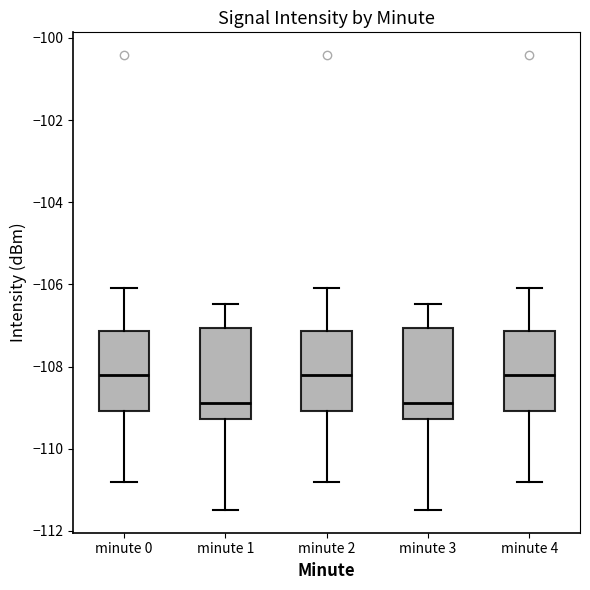

Reading left to right, read every box against the y-axis: the position of its median line, the range the box covers, and the ends of its whiskers. The values are not printed on the chart, so give them approximately, as read against the axis.

minute 0: median -108.2, box -109.0 to -107.2, whiskers -110.8 to -106.0
minute 1: median -108.8, box -109.2 to -107.0, whiskers -111.4 to -106.4
minute 2: median -108.2, box -109.0 to -107.2, whiskers -110.8 to -106.0
minute 3: median -108.8, box -109.2 to -107.0, whiskers -111.4 to -106.4
minute 4: median -108.2, box -109.0 to -107.2, whiskers -110.8 to -106.0